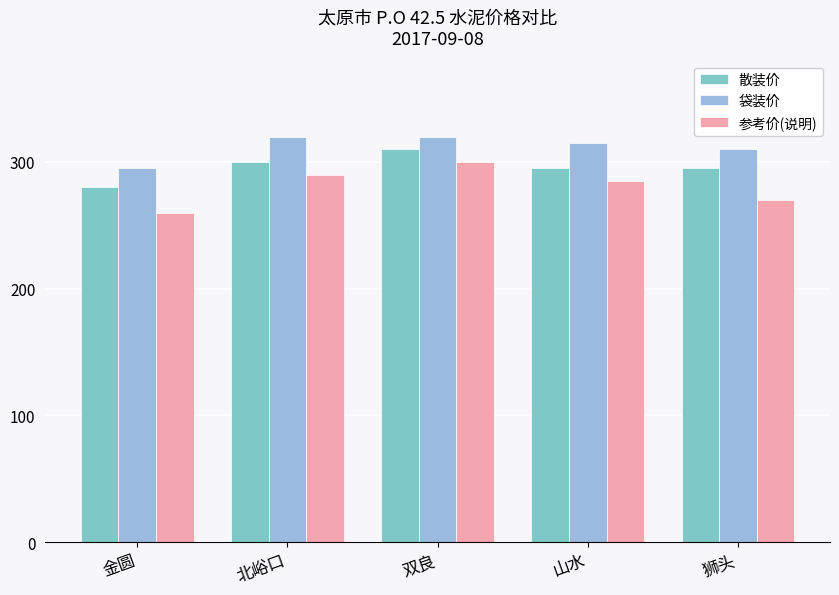

Reading right to left, what are all the values shown in this chart?

散装价: 295	295	310	300	280
袋装价: 310	315	320	320	295
参考价(说明): 270	285	300	290	260